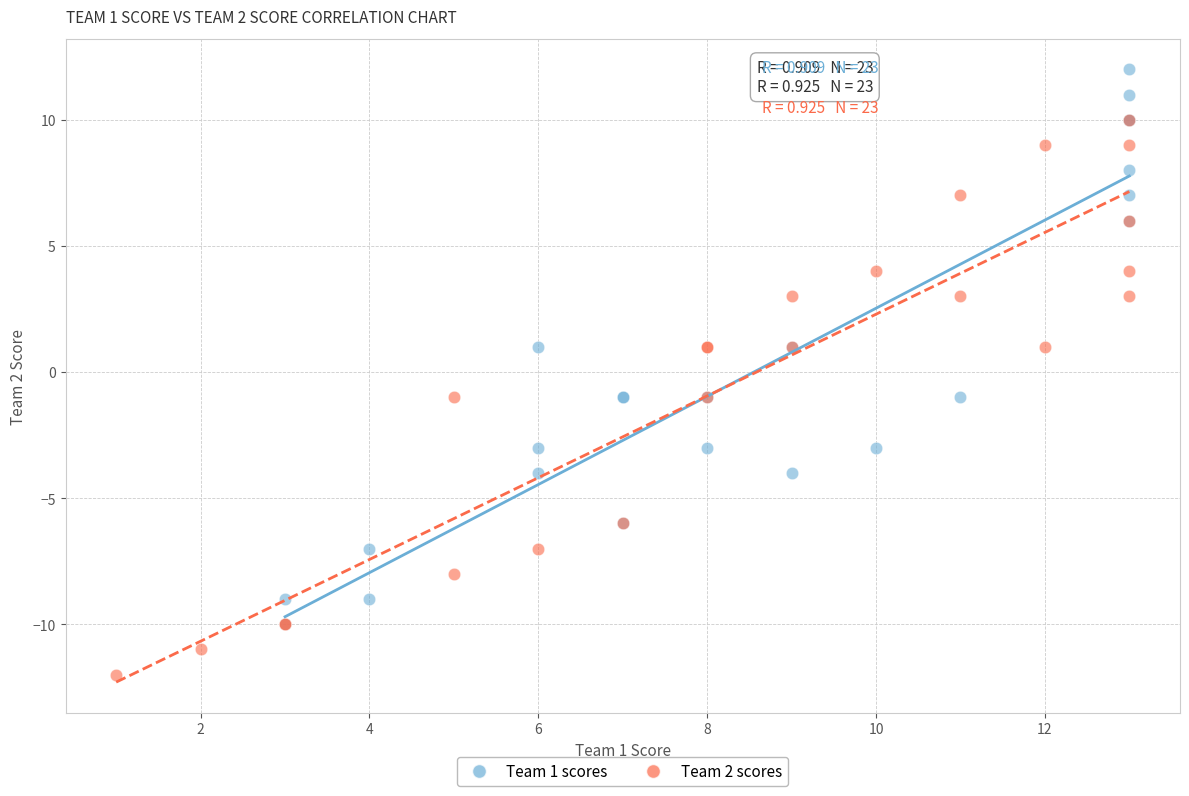

What are all the series names shown in the legend?

Team 1 scores, Team 2 scores